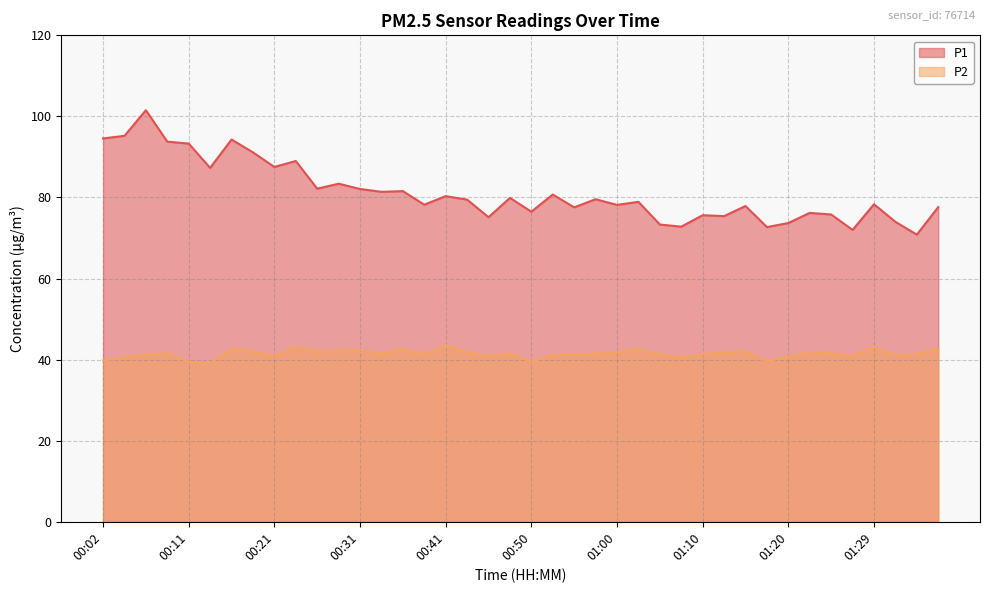

What are all the series names shown in the legend?

P1, P2